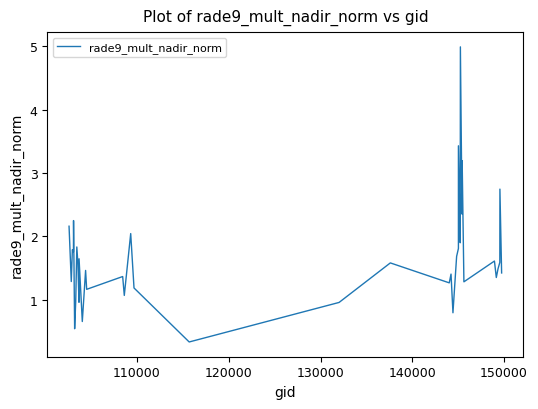

Reading left to right, extract all data points from this chart.

2.2	1.3	1.8	1.8	2.2	0.5	1.0	1.8	1.6	1.0	1.6	0.7	1.5	1.2	1.4	1.1	2.0	1.2	0.3	1.0	1.6	1.3	1.4	0.8	1.2	1.7	1.8	3.4	1.9	2.5	5.0	2.4	3.2	1.3	1.6	1.3	1.5	1.6	2.7	1.4